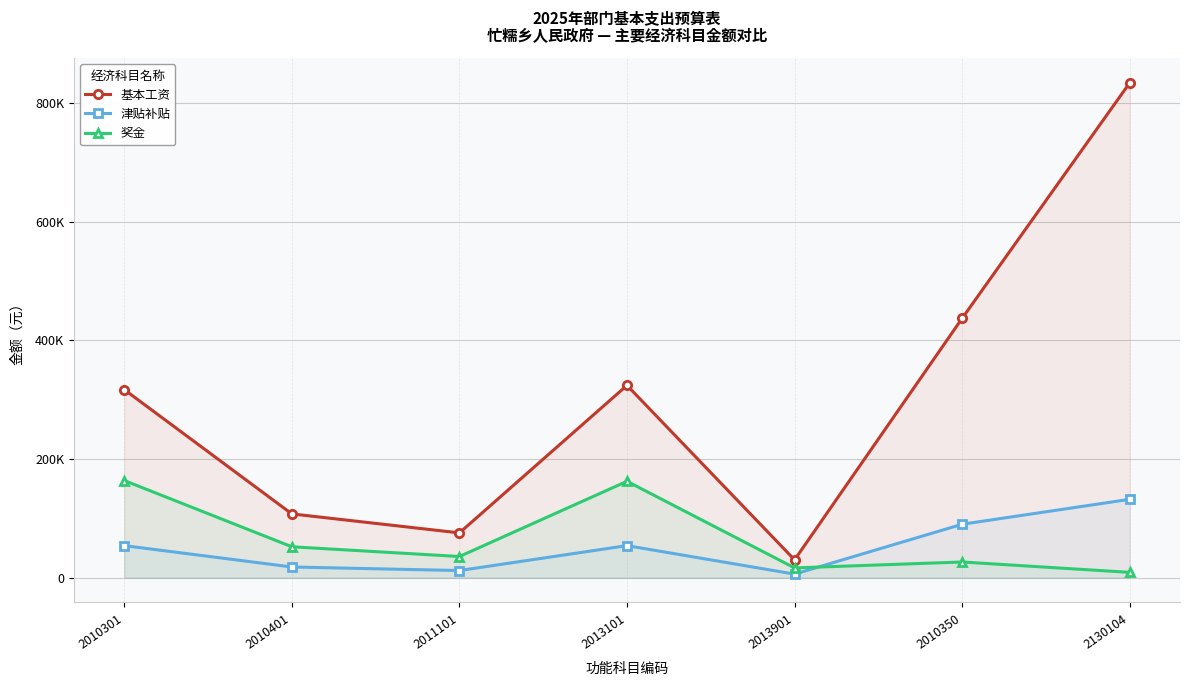

Reading left to right, what are all the values shown in this chart?

基本工资: 316884	107448	75444	324000	30048	436968	833724
津贴补贴: 54000	18000	12000	54000	6000	90000	132000
奖金: 163680	52080	35640	162360	16440	26407	8954